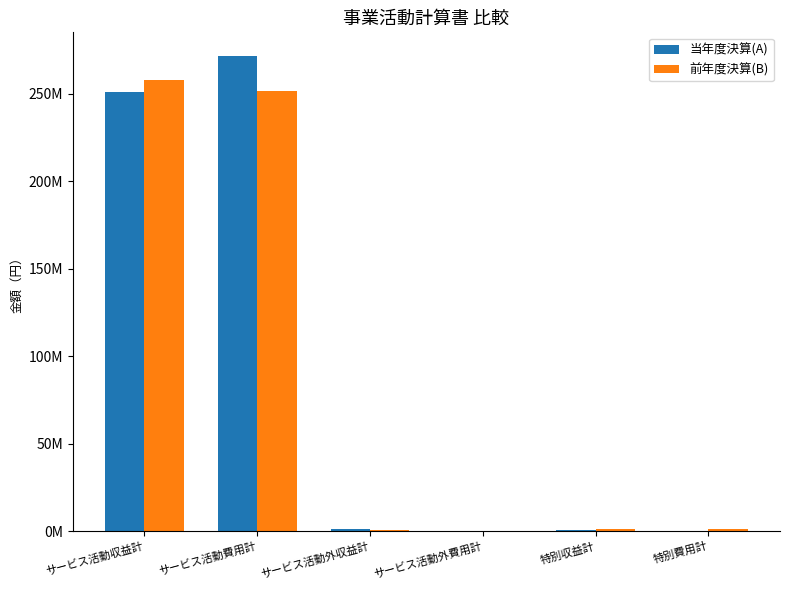

What is the sum of all 前年度決算(B) values?

513159710